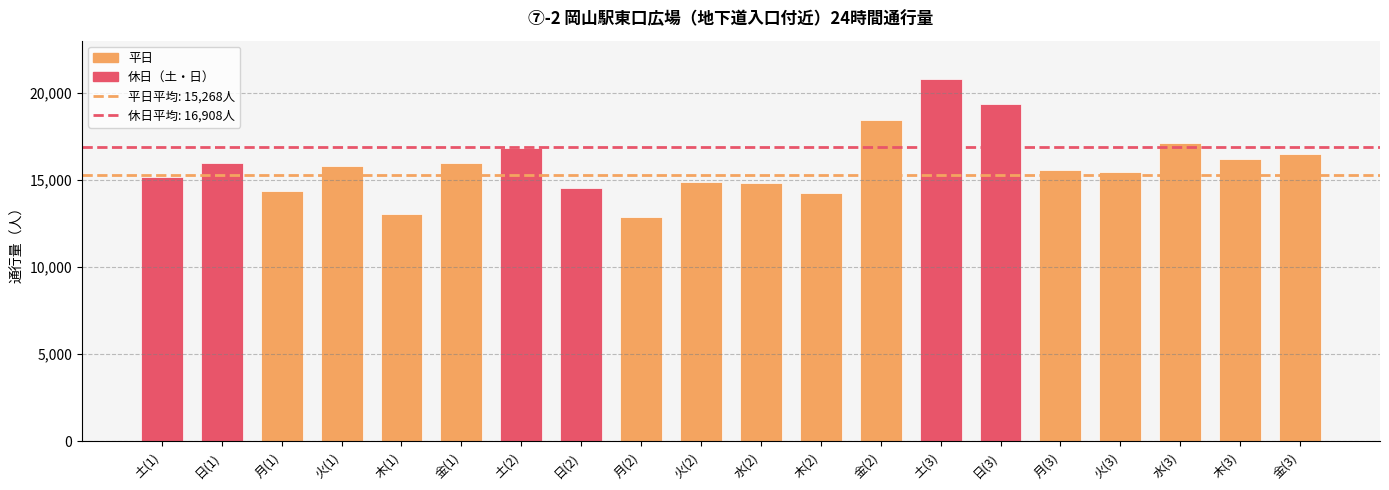

Where is the data nearest to the value 16842?

土(2)